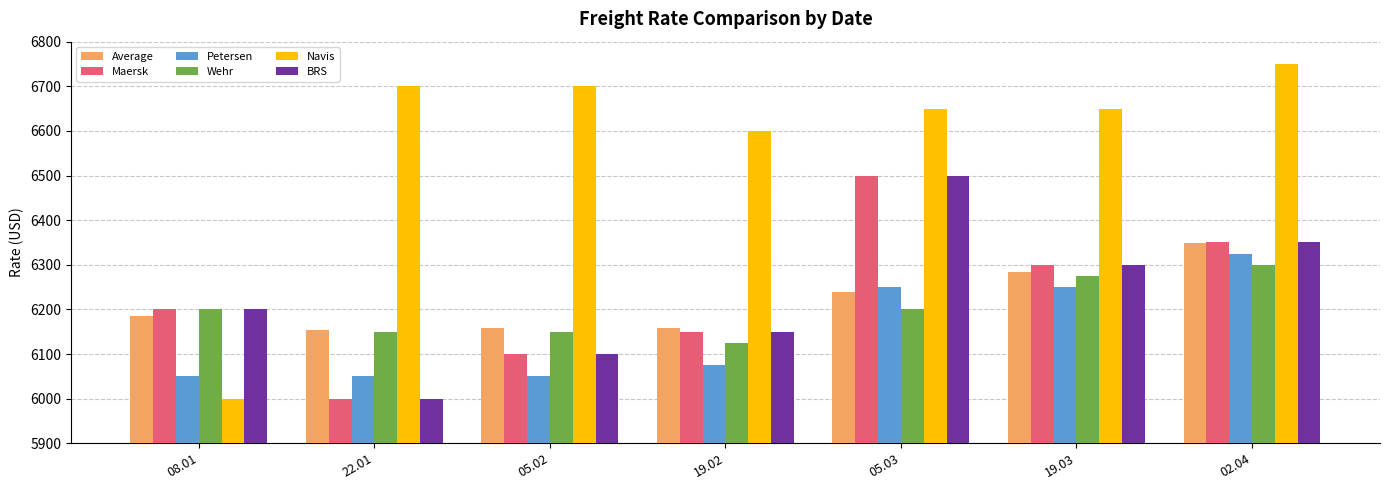

Where does the Navis series first go above 6650?

22.01